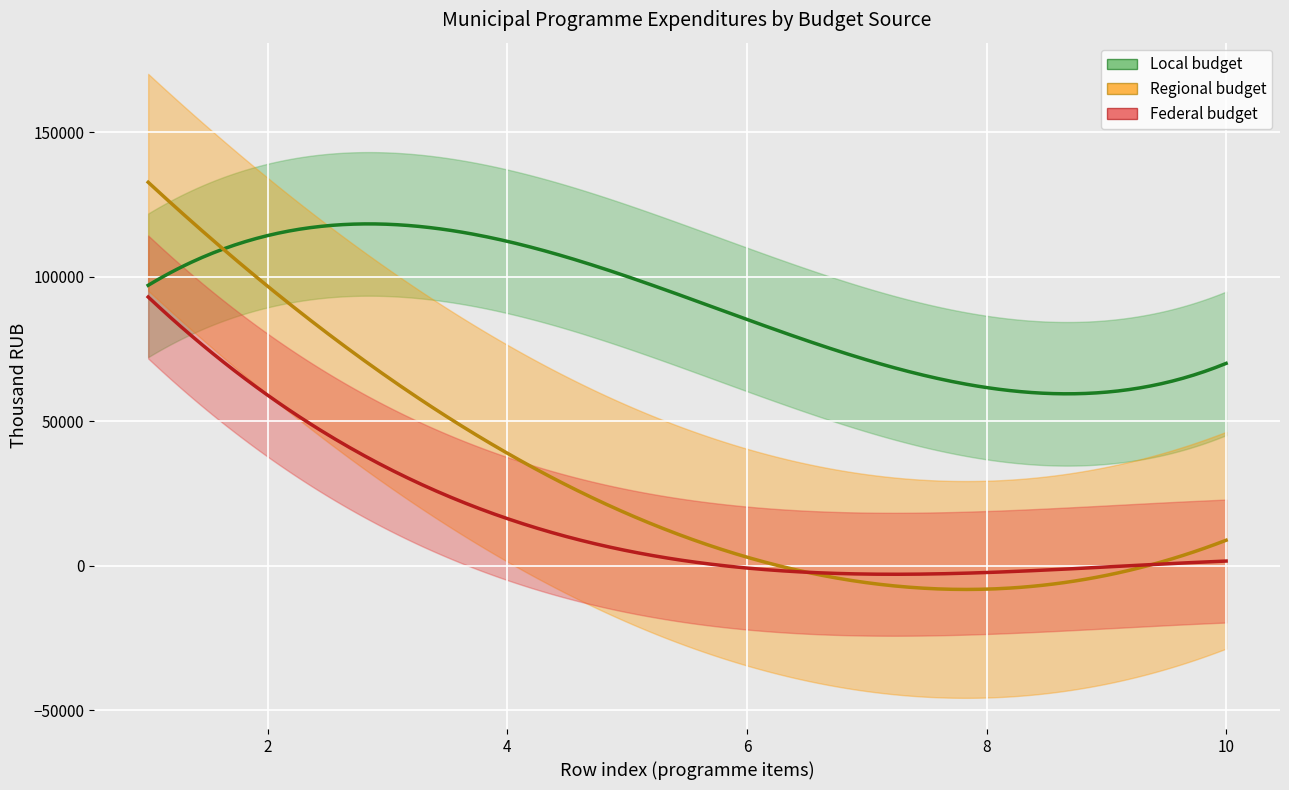

True or false: federal_budget and local_budget intersect in this chart.

False